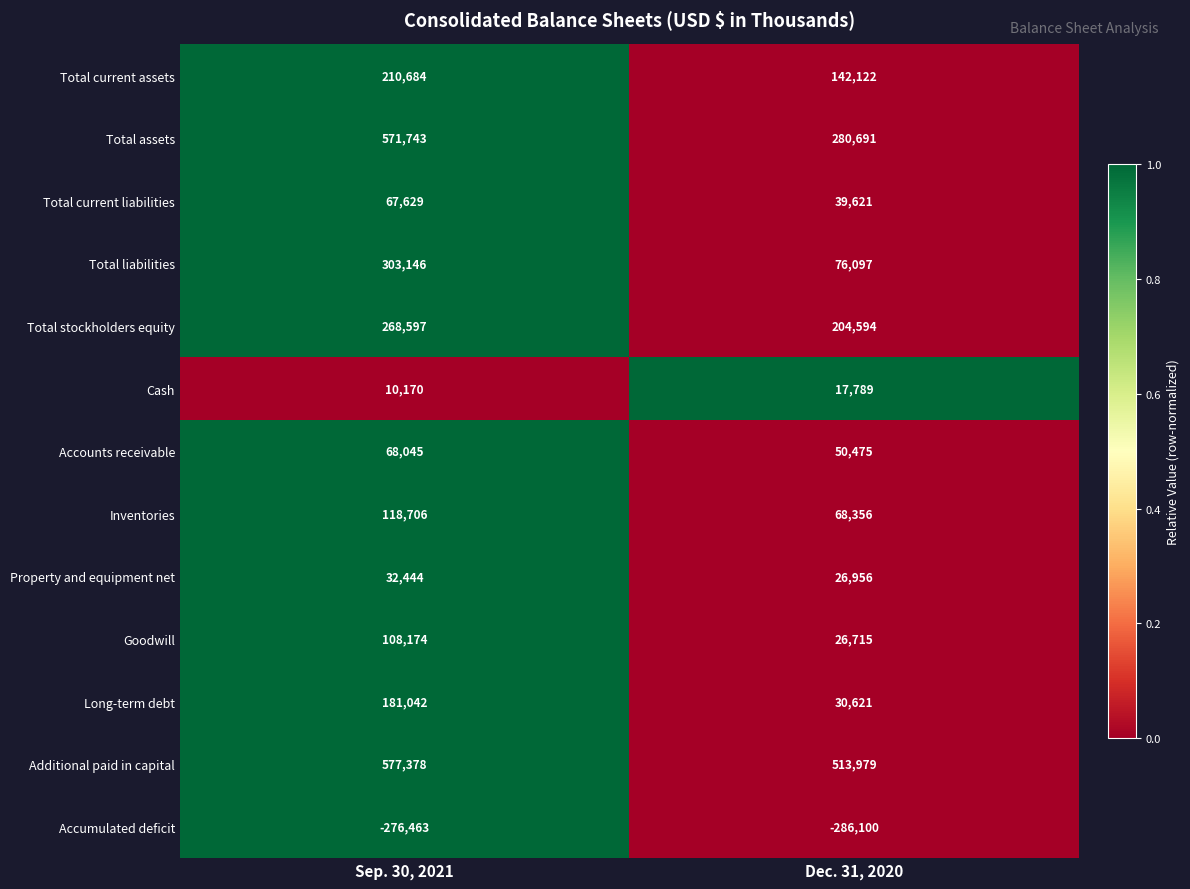

Reading left to right, list all the values displayed in this chart.

Total current assets: 210684	142122
Total assets: 571743	280691
Total current liabilities: 67629	39621
Total liabilities: 303146	76097
Total stockholders equity: 268597	204594
Cash: 10170	17789
Accounts receivable: 68045	50475
Inventories: 118706	68356
Property and equipment net: 32444	26956
Goodwill: 108174	26715
Long-term debt: 181042	30621
Additional paid in capital: 577378	513979
Accumulated deficit: -276463	-286100